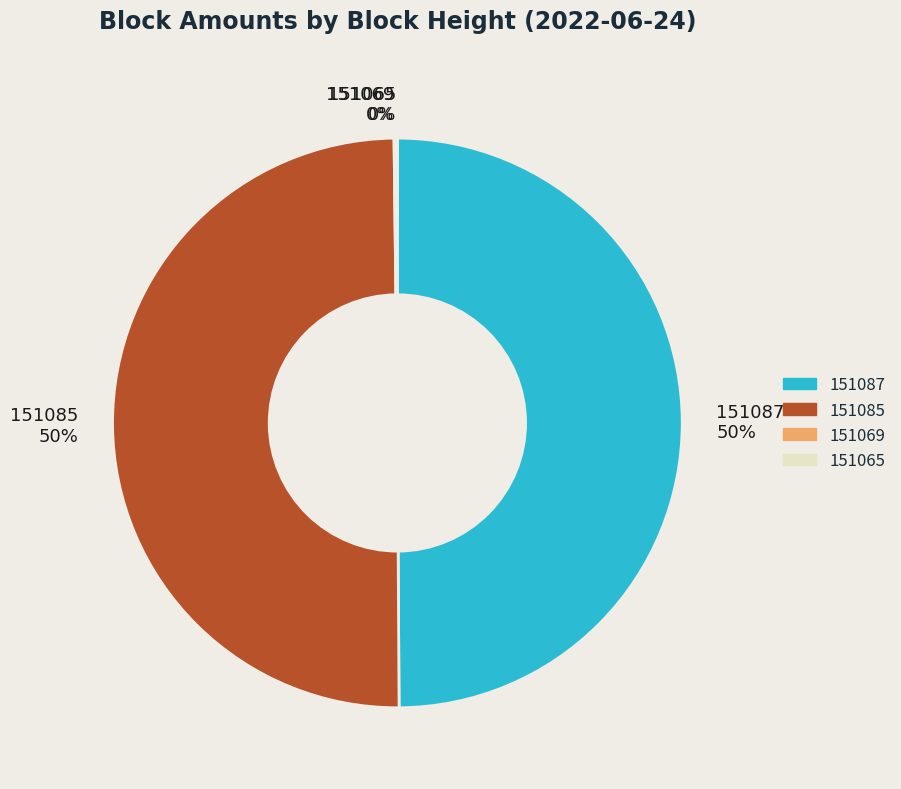

To the nearest percent, what is the combined percentage of 151085 50% and 151087 50%?

100%